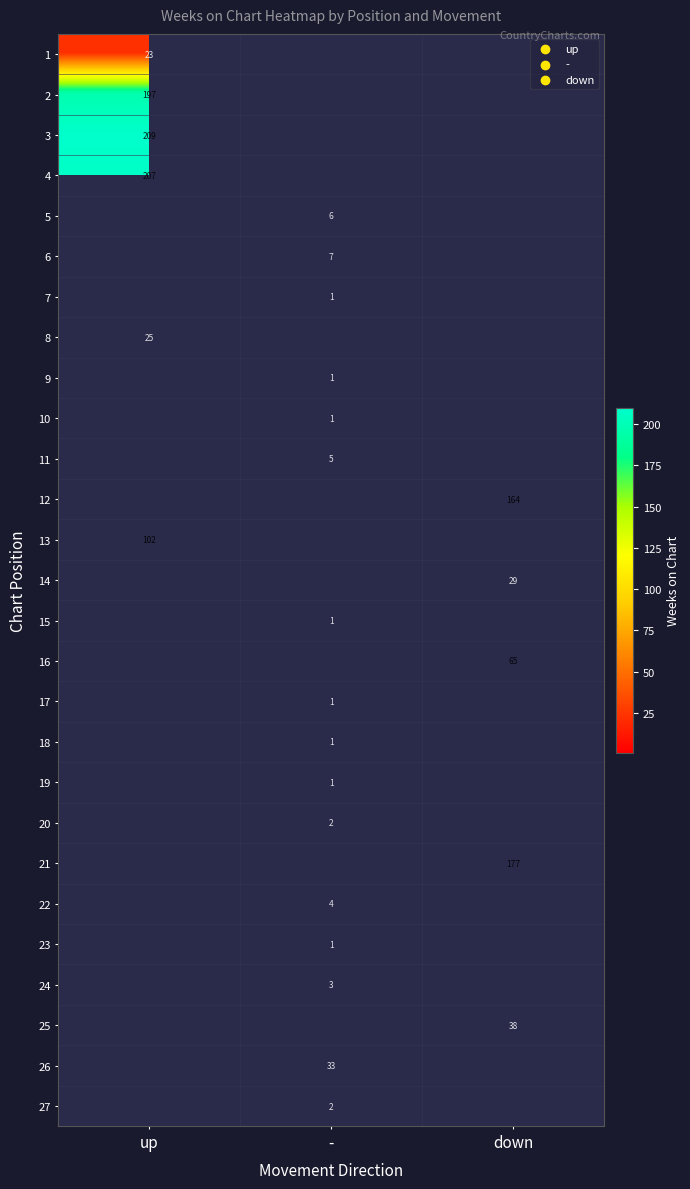

What is the smallest value displayed?

1.0